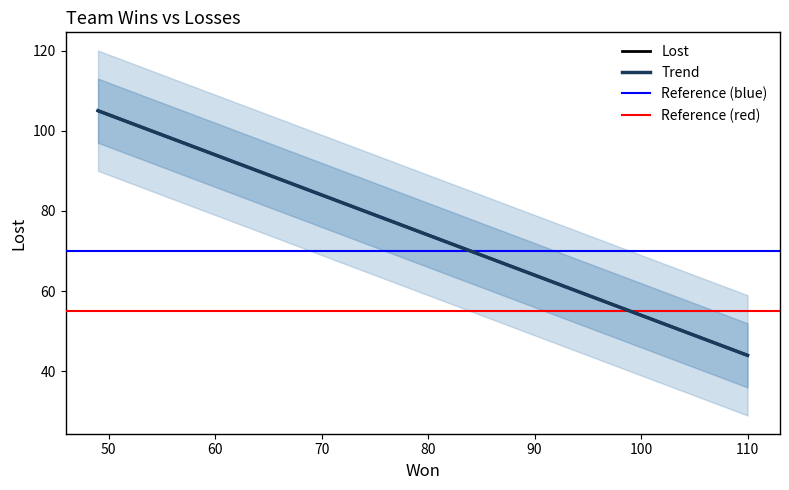

How many data points are less than 80?

4